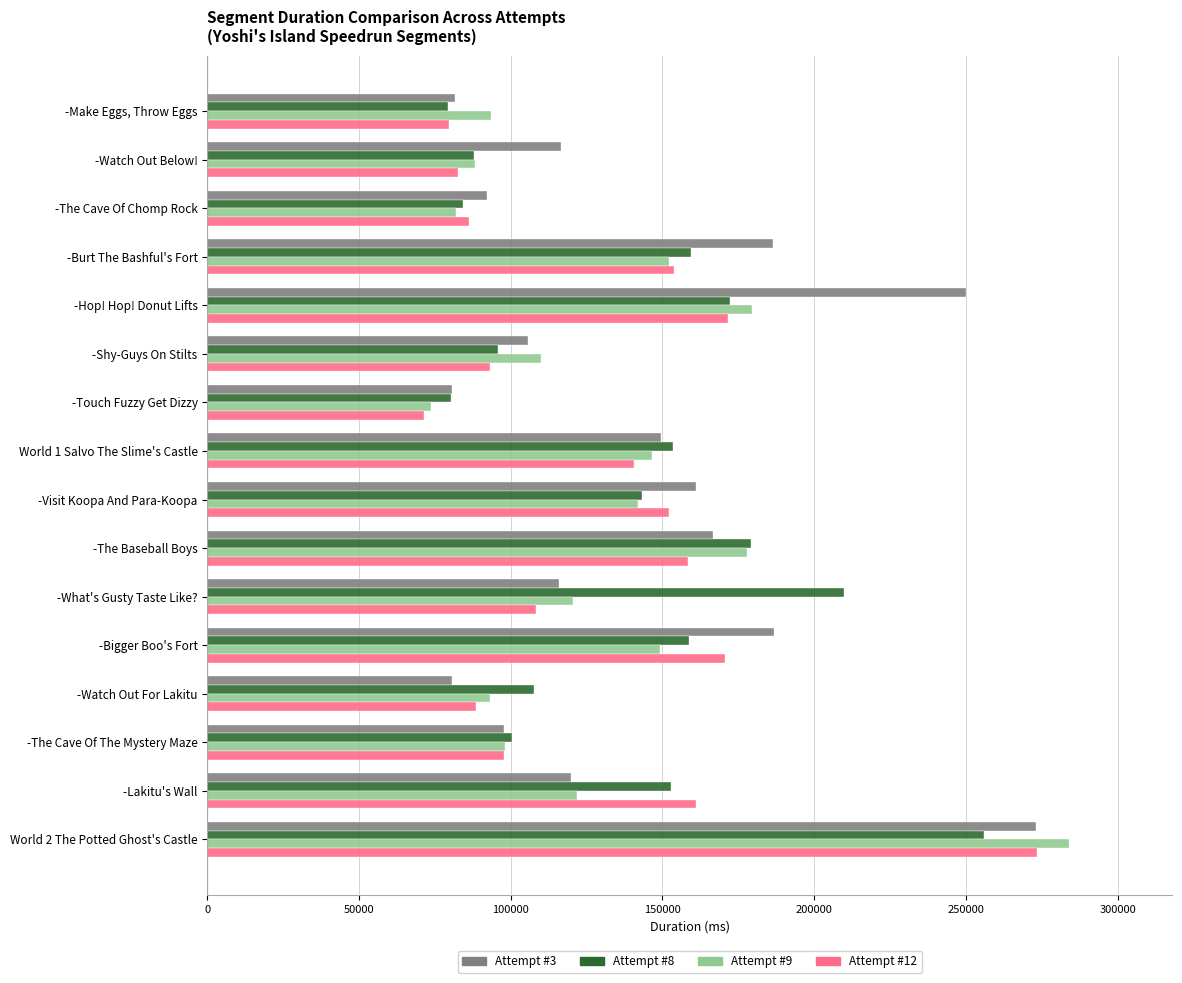

What is the maximum value for Attempt #12?

273457